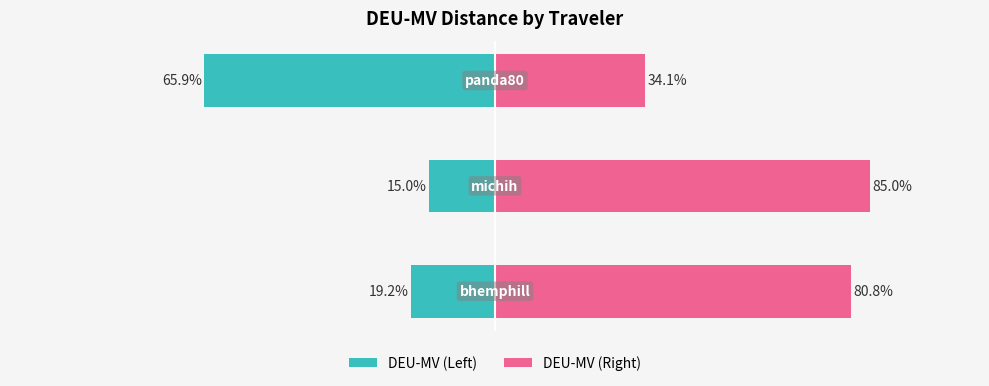

What is the approximate value of DEU-MV (Left) at 1?

-15.0